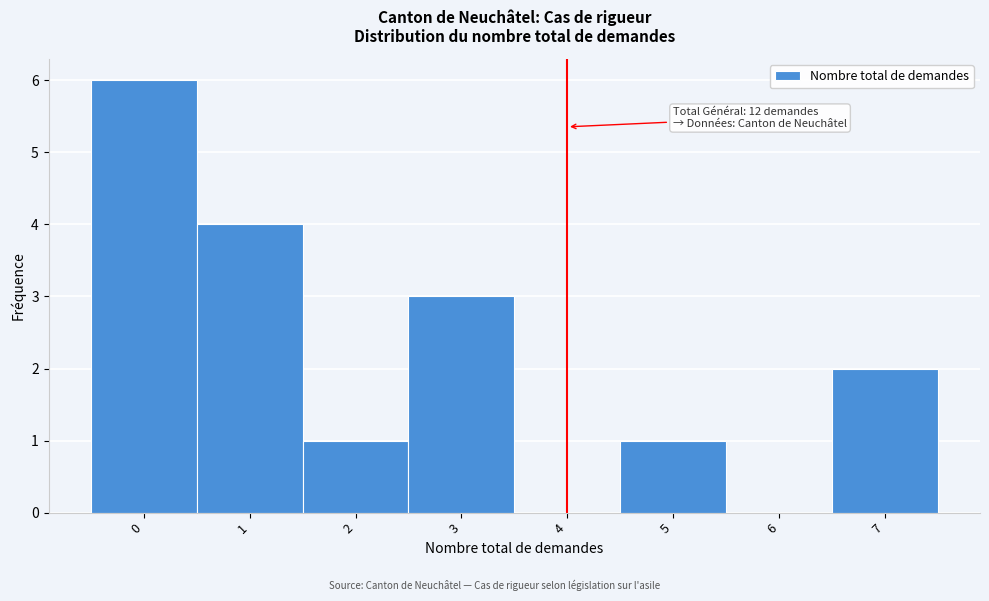

Reading right to left, transcribe all the data shown in this chart.

7=2	6=0	5=1	4=0	3=3	2=1	1=4	0=6